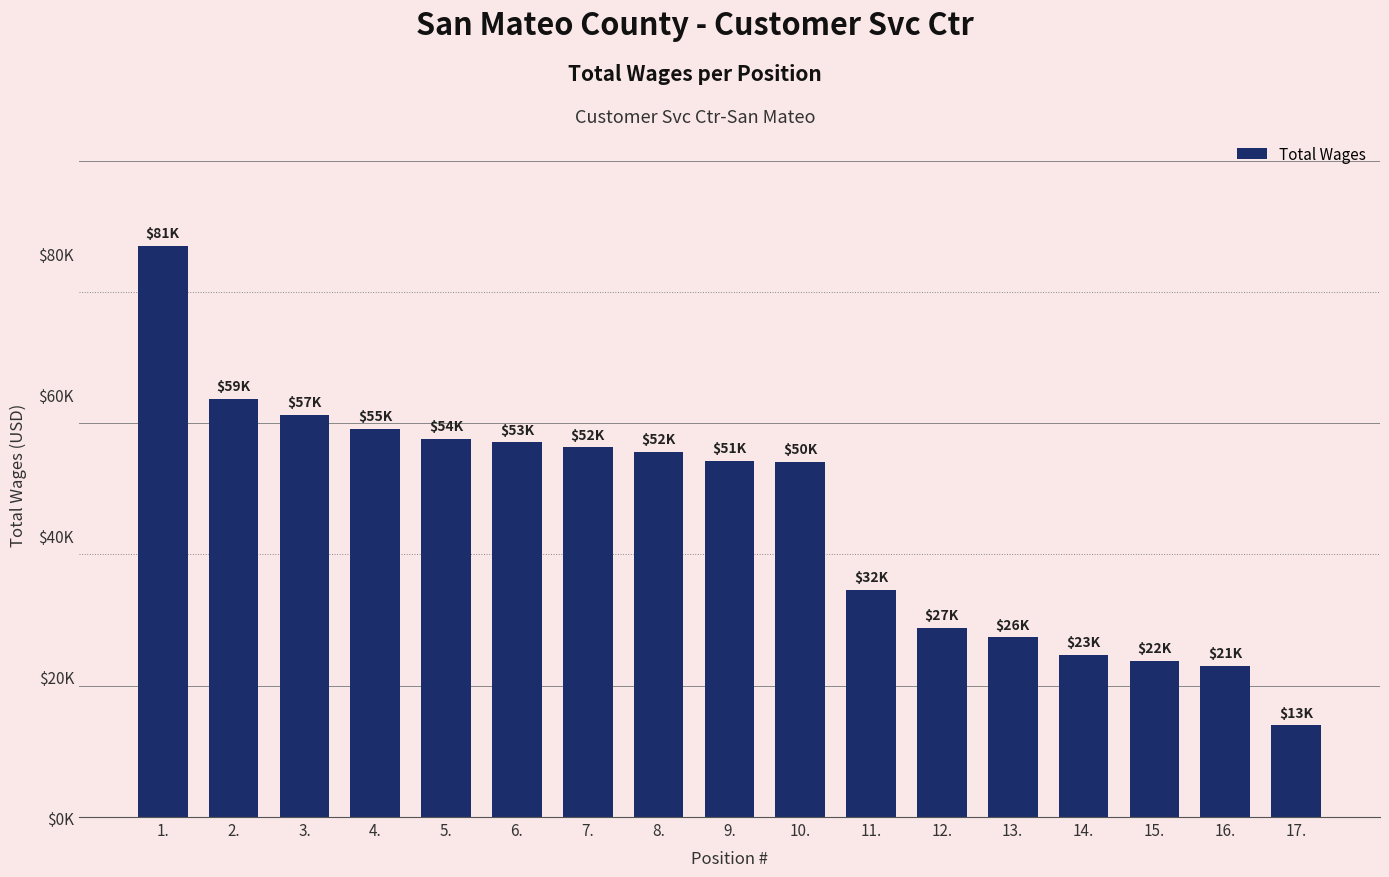

Does the chart contain any negative values?

No